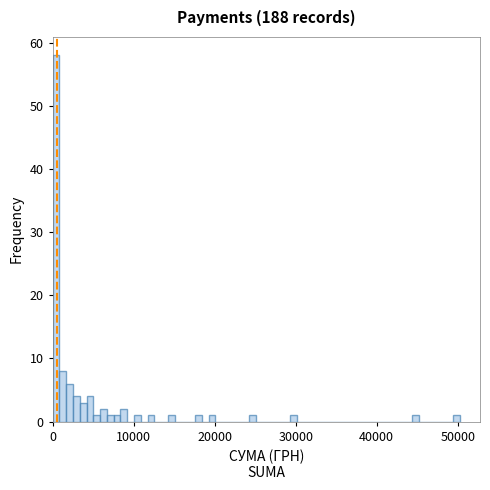

Around what value on the x-axis is the tallest bar? Give the approximate position of its centre, as read against the axis.

0